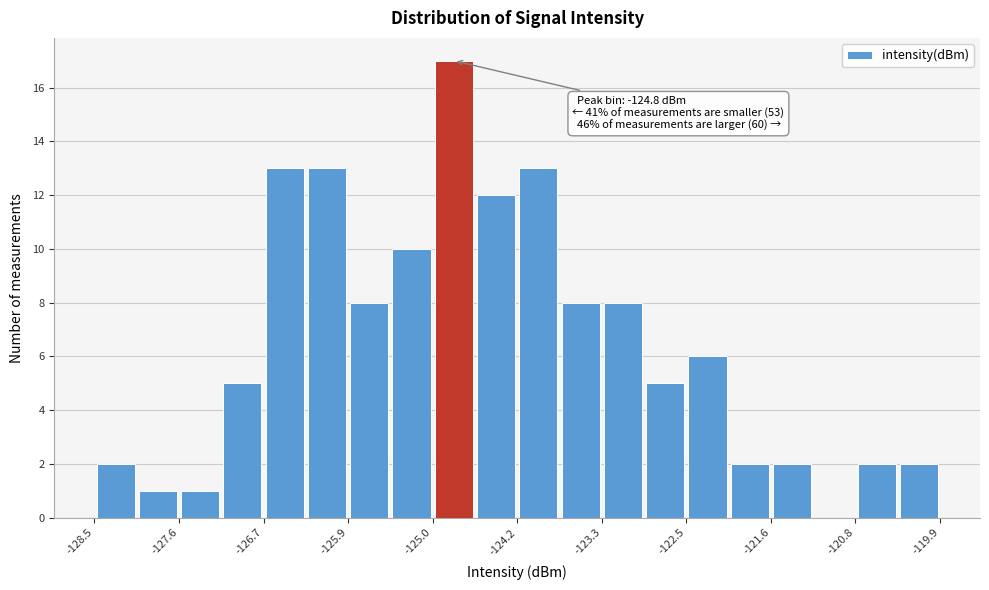

Over which range of the x-axis is the bar tallest?

-125.0 to -124.6